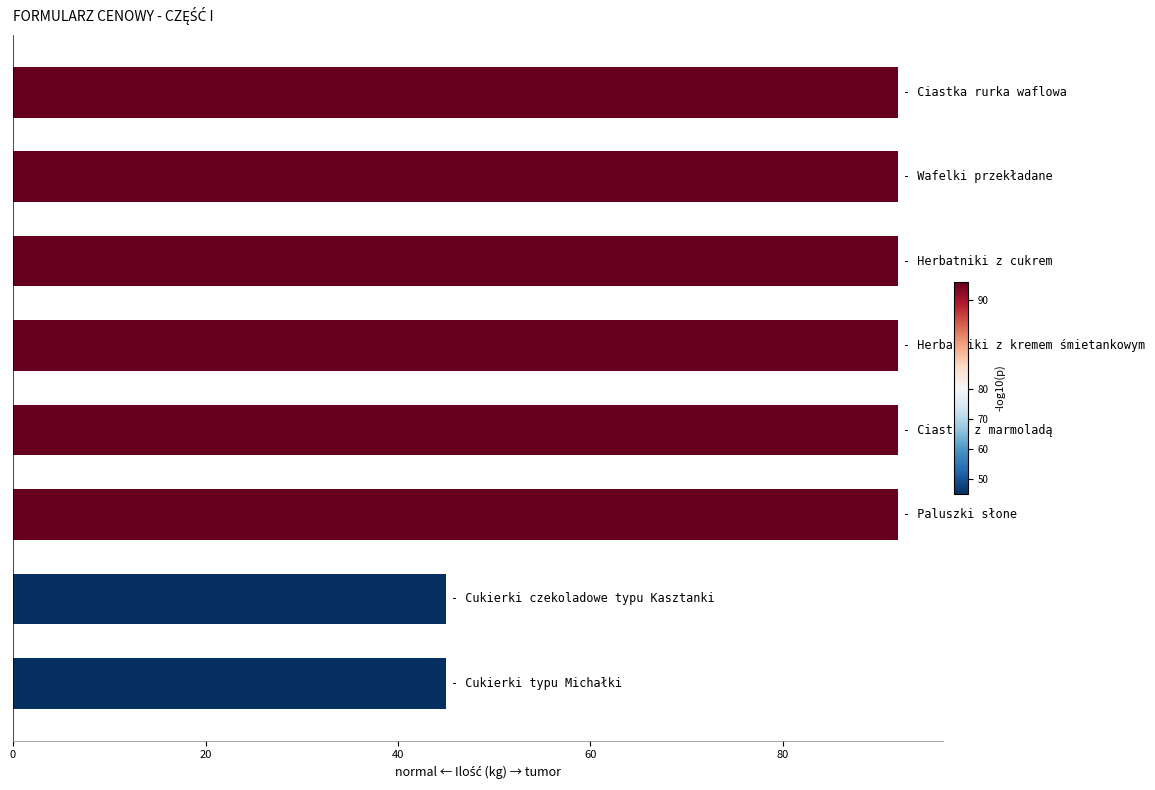

What is the value of the 2nd bar from the top?

92